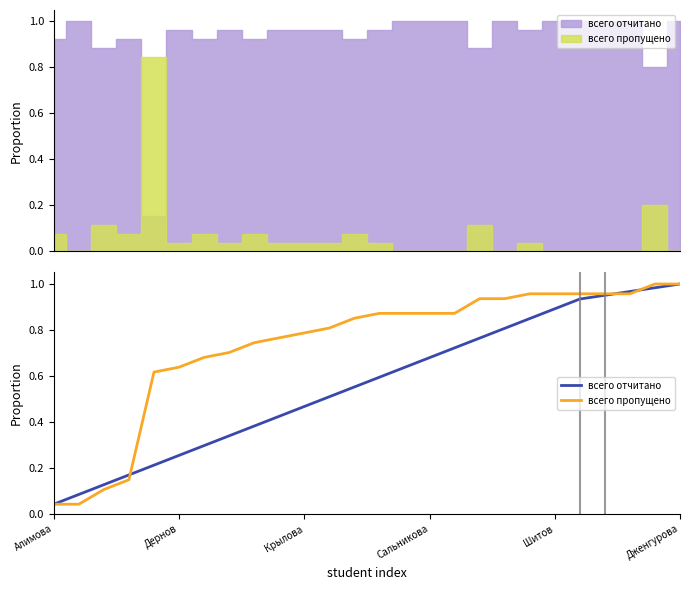

Which series has the widest spread of values?

всего отчитано